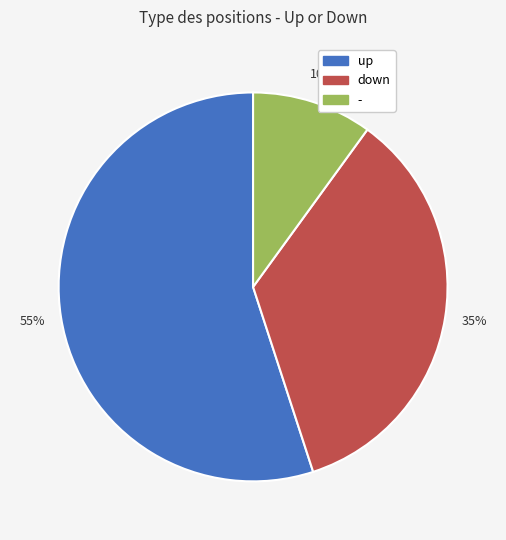

What percentage is the up slice, to the nearest percent?

55%